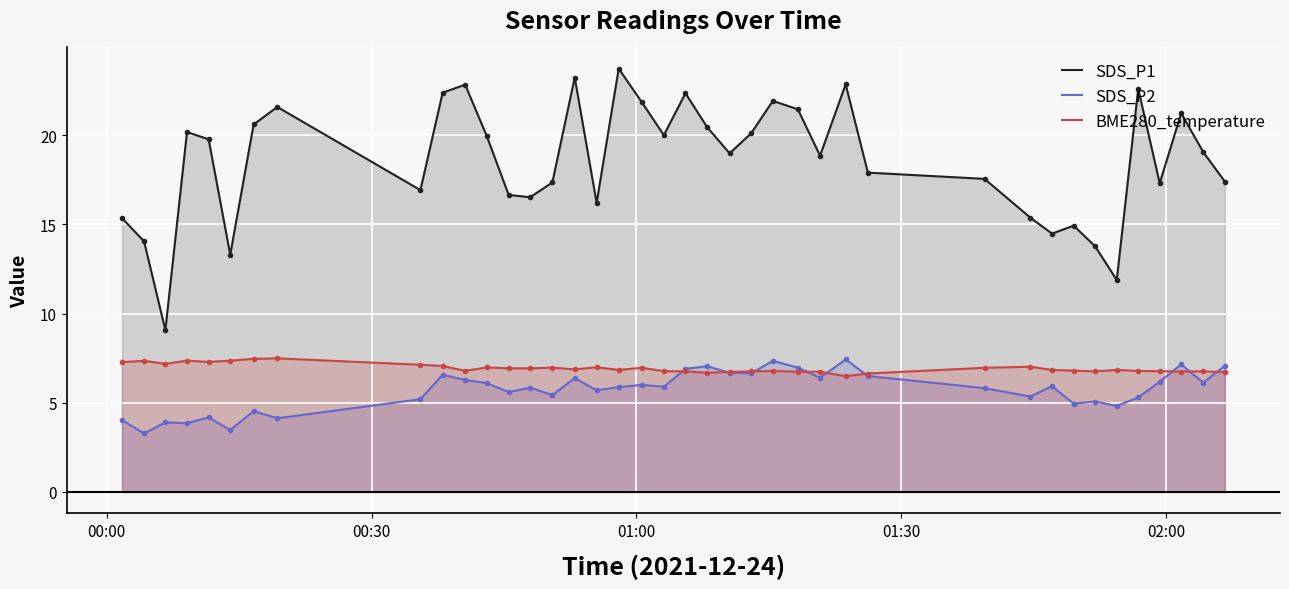

True or false: SDS_P1 and BME280_temperature intersect in this chart.

False